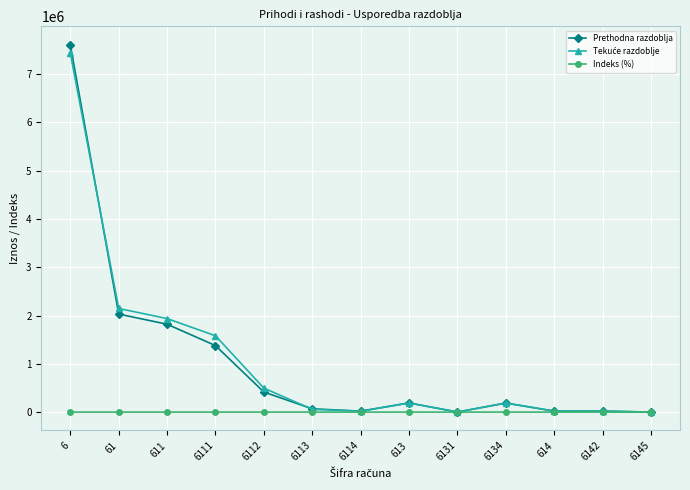

Which series has the largest range (max minus min)?

Prethodna razdoblja